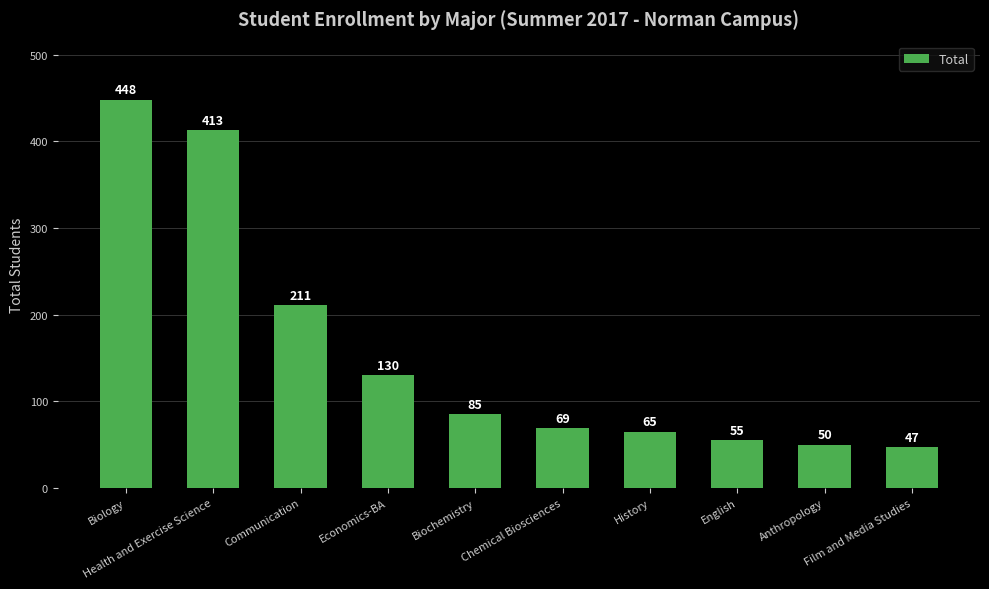

How many bars are there in total?

10